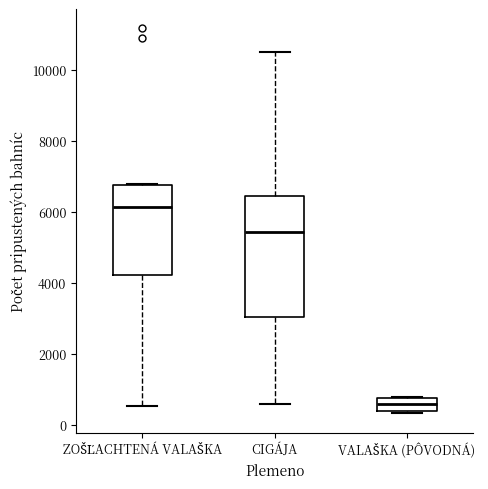

Where does the median line of the box for ZOŠĽACHTENÁ VALAŠKA sit on the y-axis? The values are not printed on the chart, so give them approximately, as read against the axis.

6200